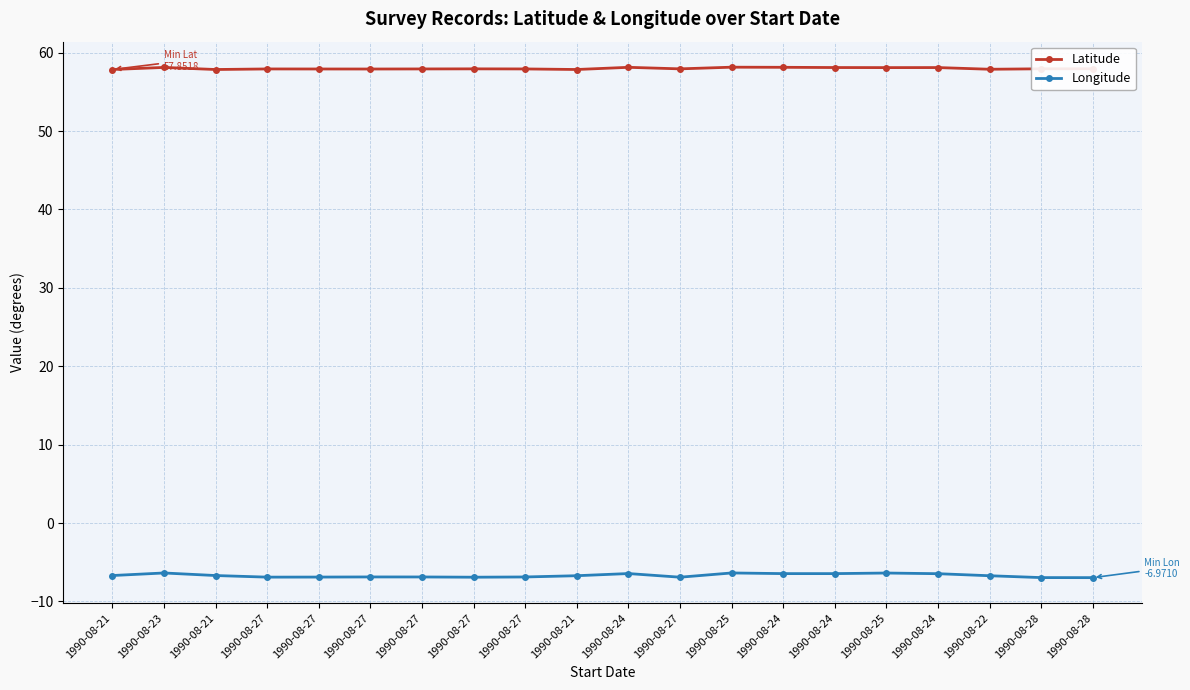

What is the label of the 15th point from the right?

1990-08-27